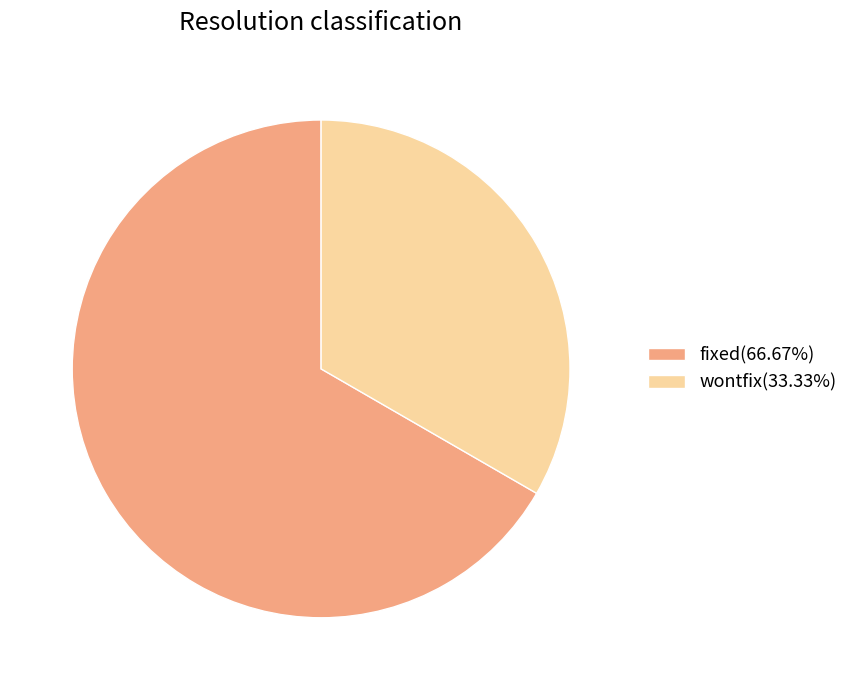

Is the sum of wontfix(33.33%) and fixed(66.67%) greater than half?

Yes